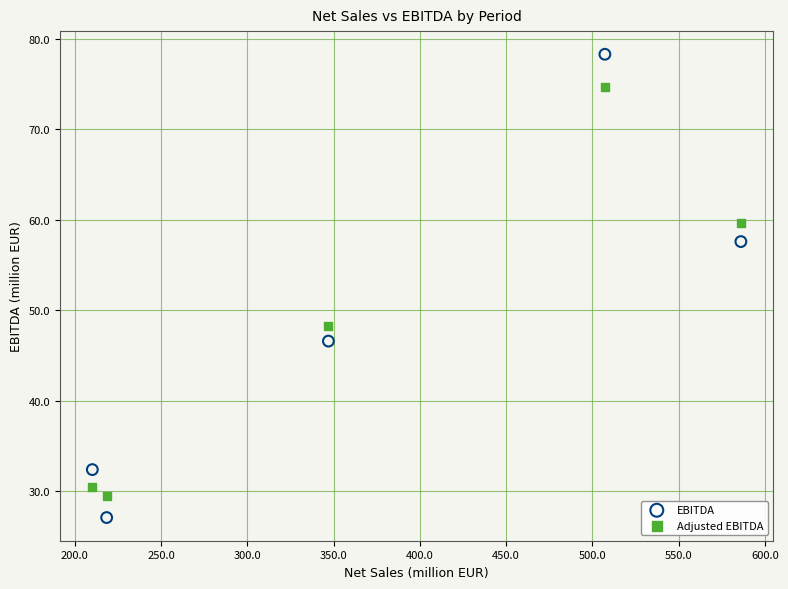

Which series has the largest Y range (max minus min)?

EBITDA